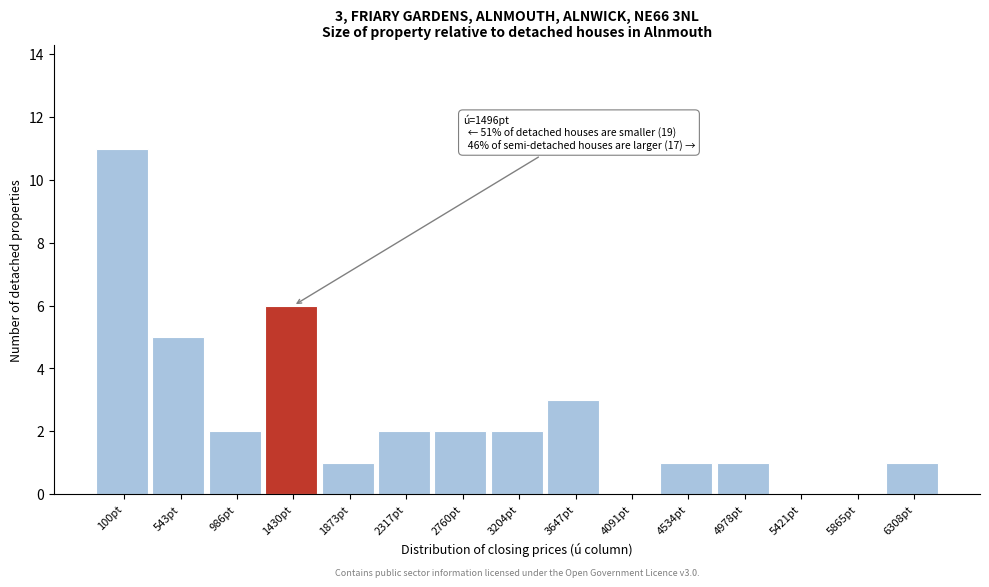

Reading left to right, extract all data points from this chart.

100pt=11	543pt=5	986pt=2	1430pt=6	1873pt=1	2317pt=2	2760pt=2	3204pt=2	3647pt=3	4091pt=0	4534pt=1	4978pt=1	5421pt=0	5865pt=0	6308pt=1